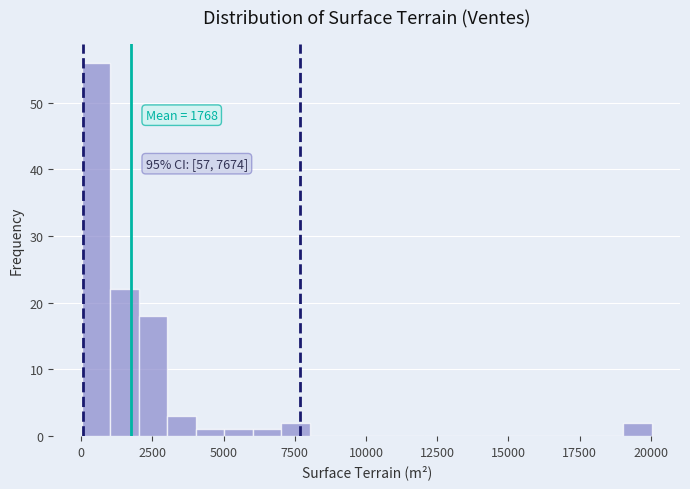

Around what value on the x-axis is the tallest bar? Give the approximate position of its centre, as read against the axis.

500